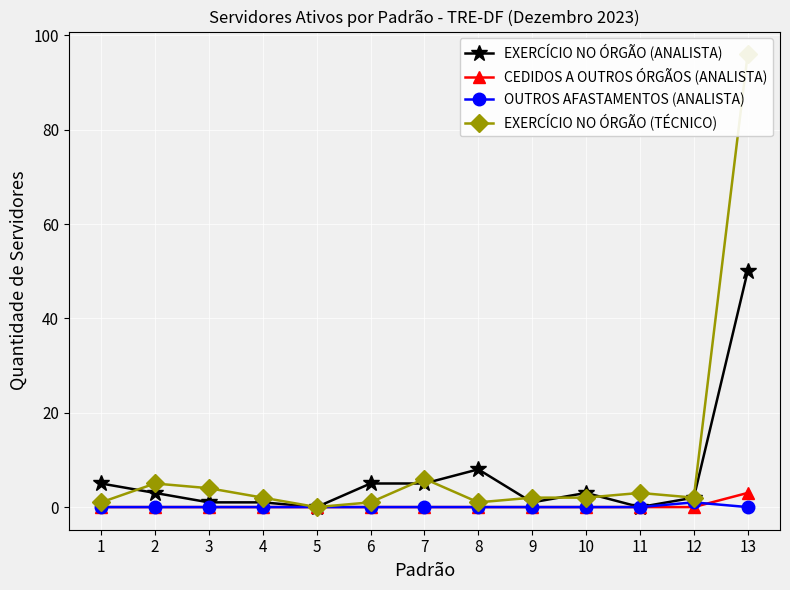

The value of EXERCÍCIO NO ÓRGÃO (TÉCNICO) at 5 is 0. True or false?

True